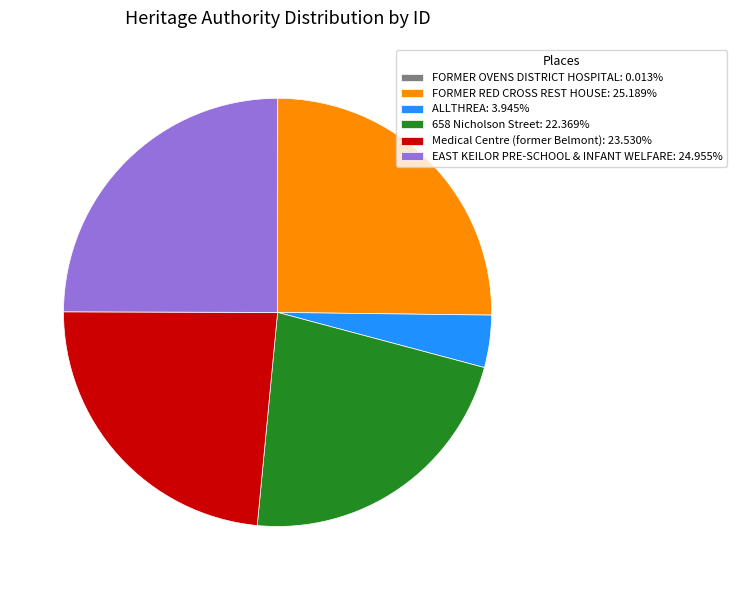

Is it true that 658 Nicholson Street is 22% of the pie?

True